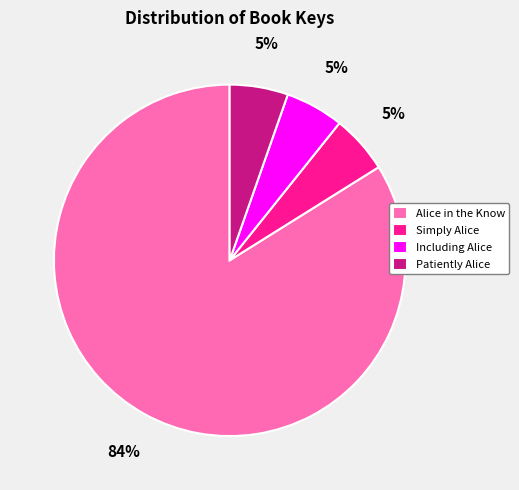

True or false: Simply Alice accounts for 5% of the total.

True